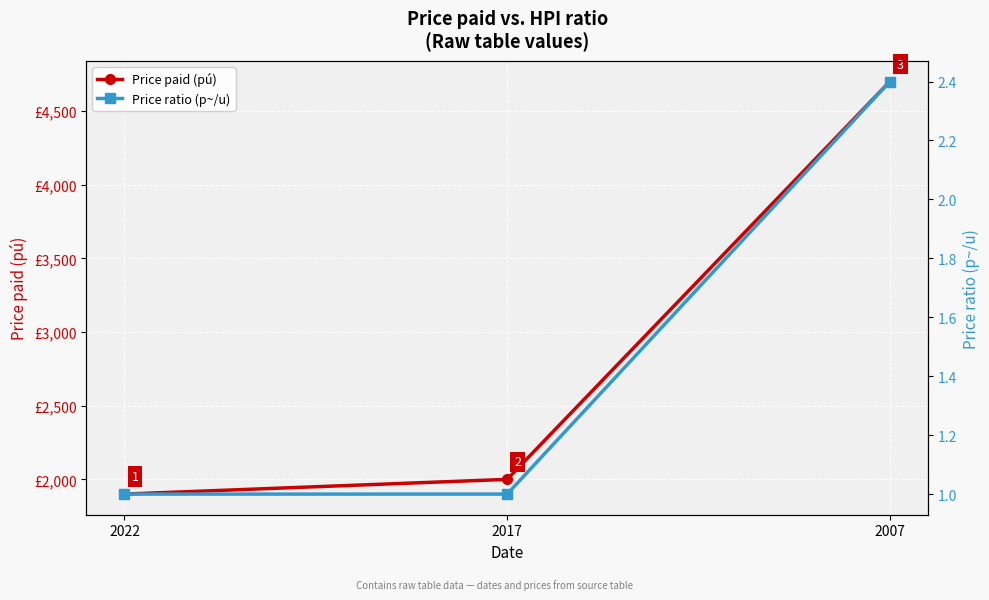

Count the number of categories in the chart.

3